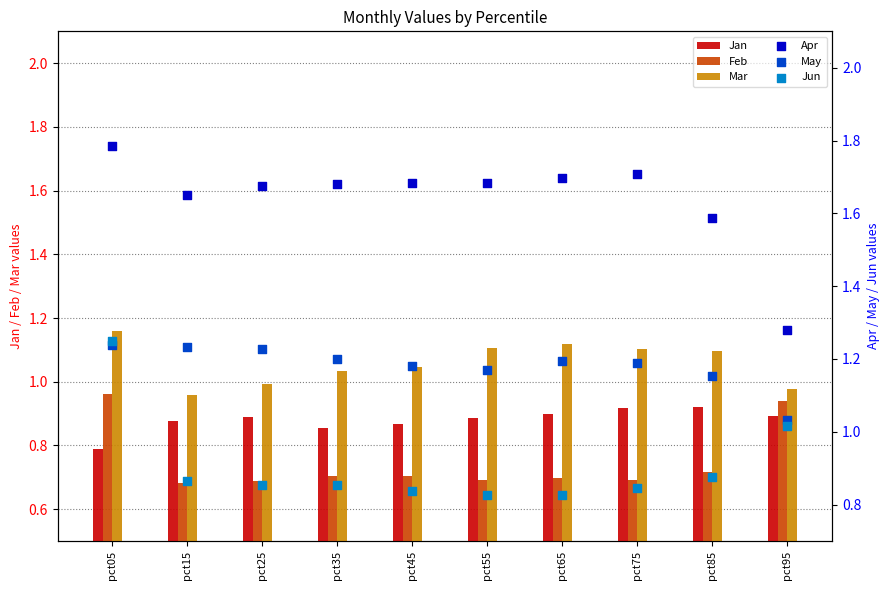

What is the total value across all series at pct15?

6.3